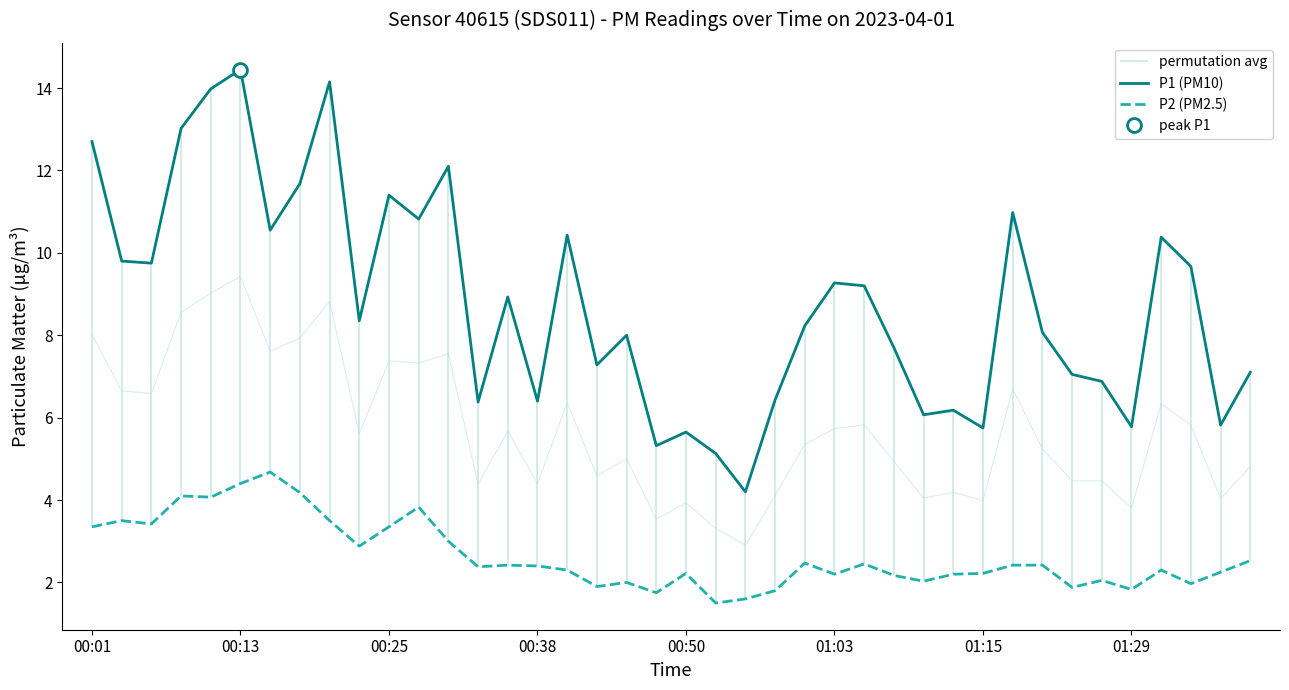

How many data points in P2 (PM2.5) are less than 2?

8